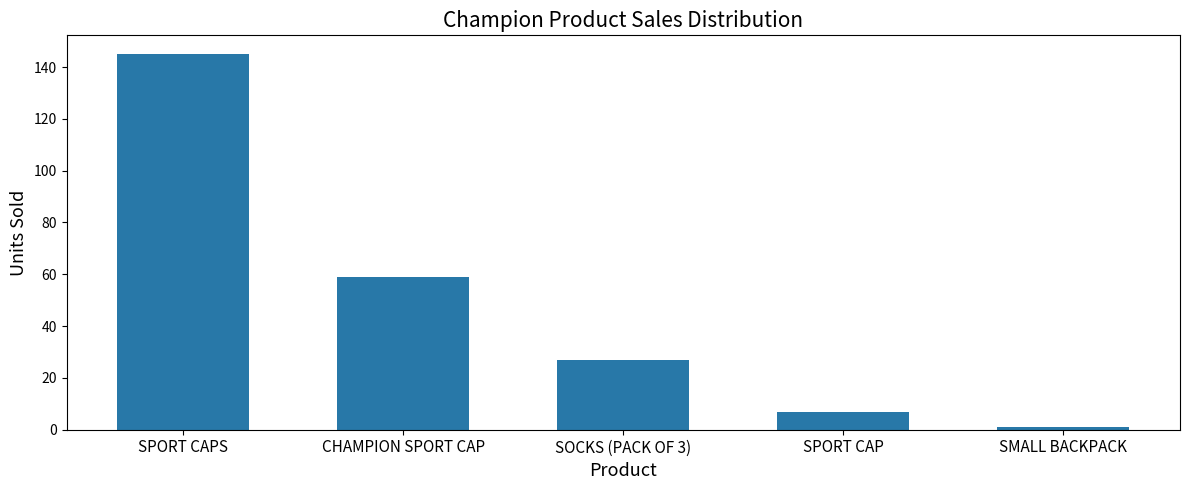

What is the minimum value shown in the chart?

1